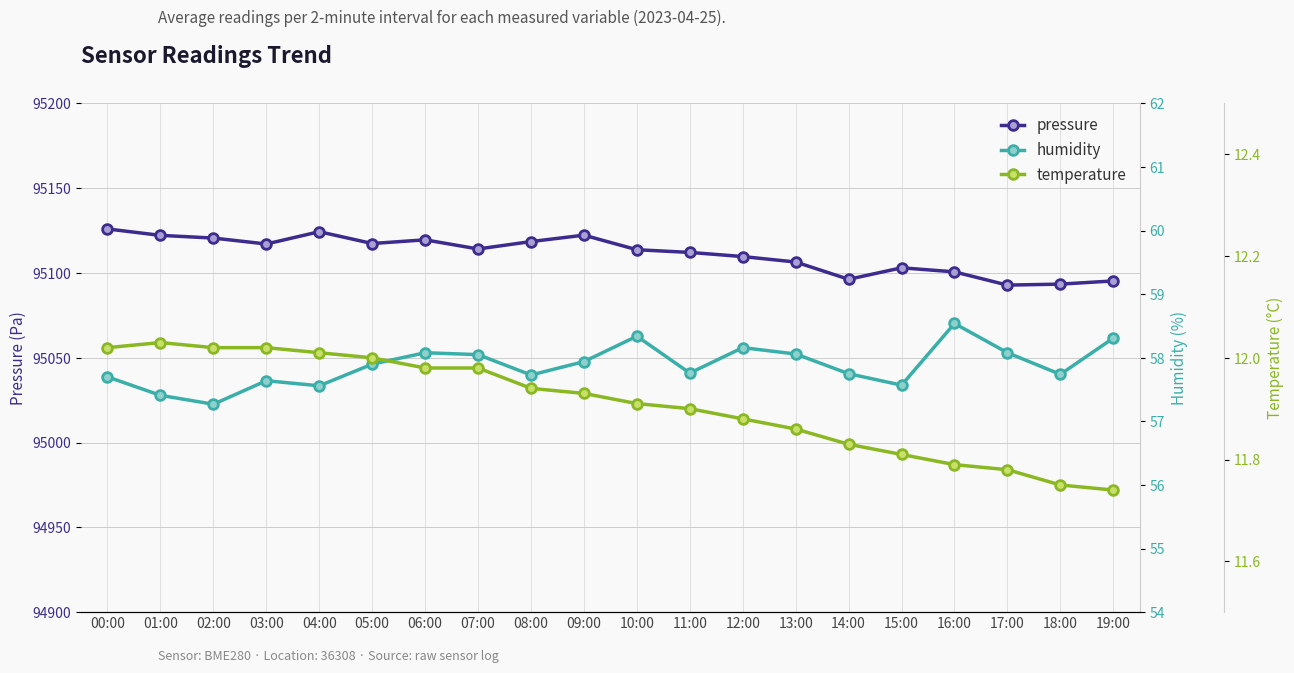

True or false: temperature and pressure cross at least once.

False